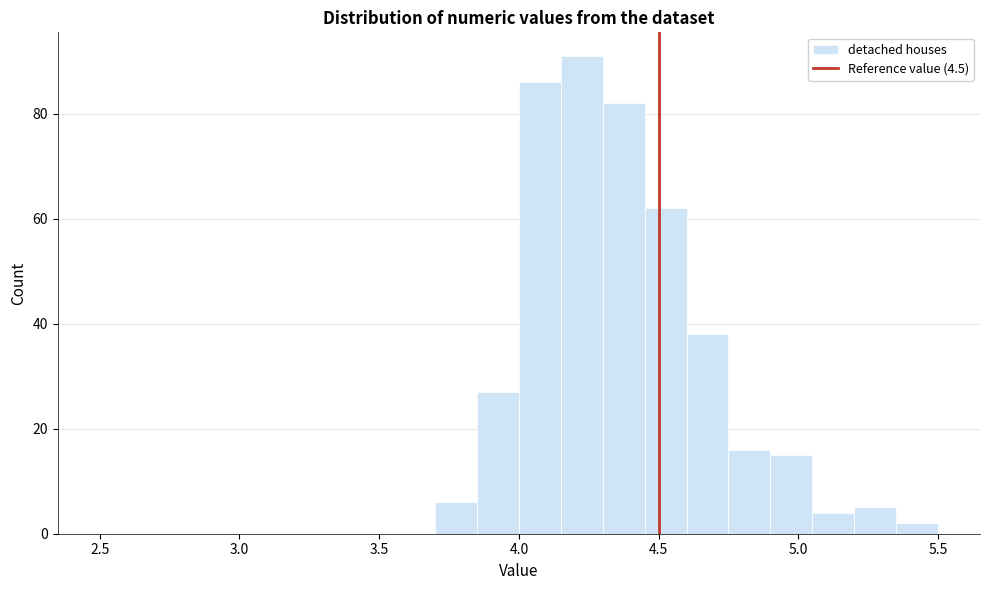

Around what value on the x-axis is the tallest bar? Give the approximate position of its centre, as read against the axis.

4.25